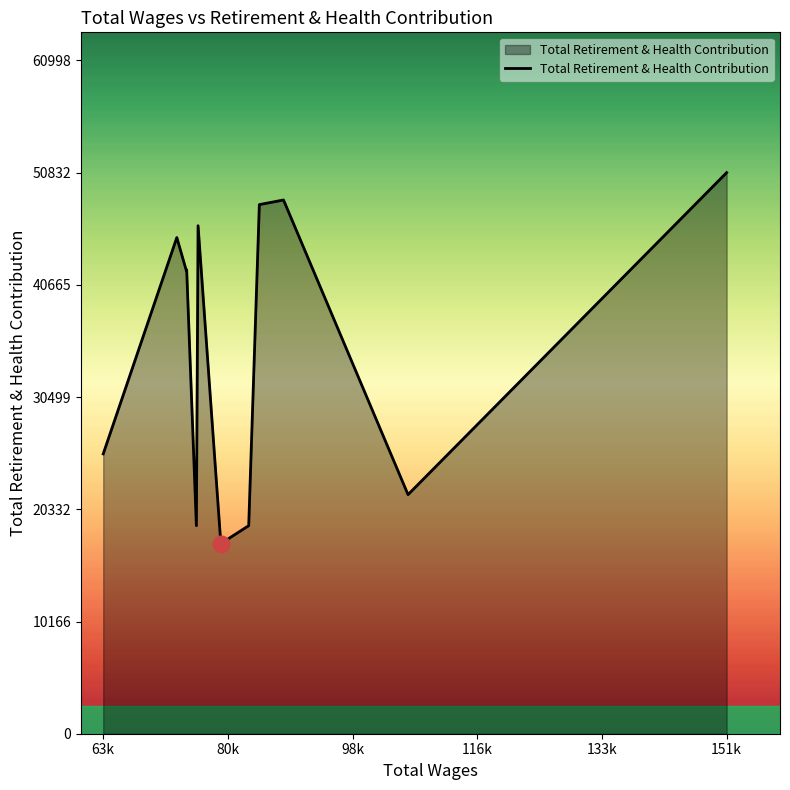

What is the greatest value displayed?

50832